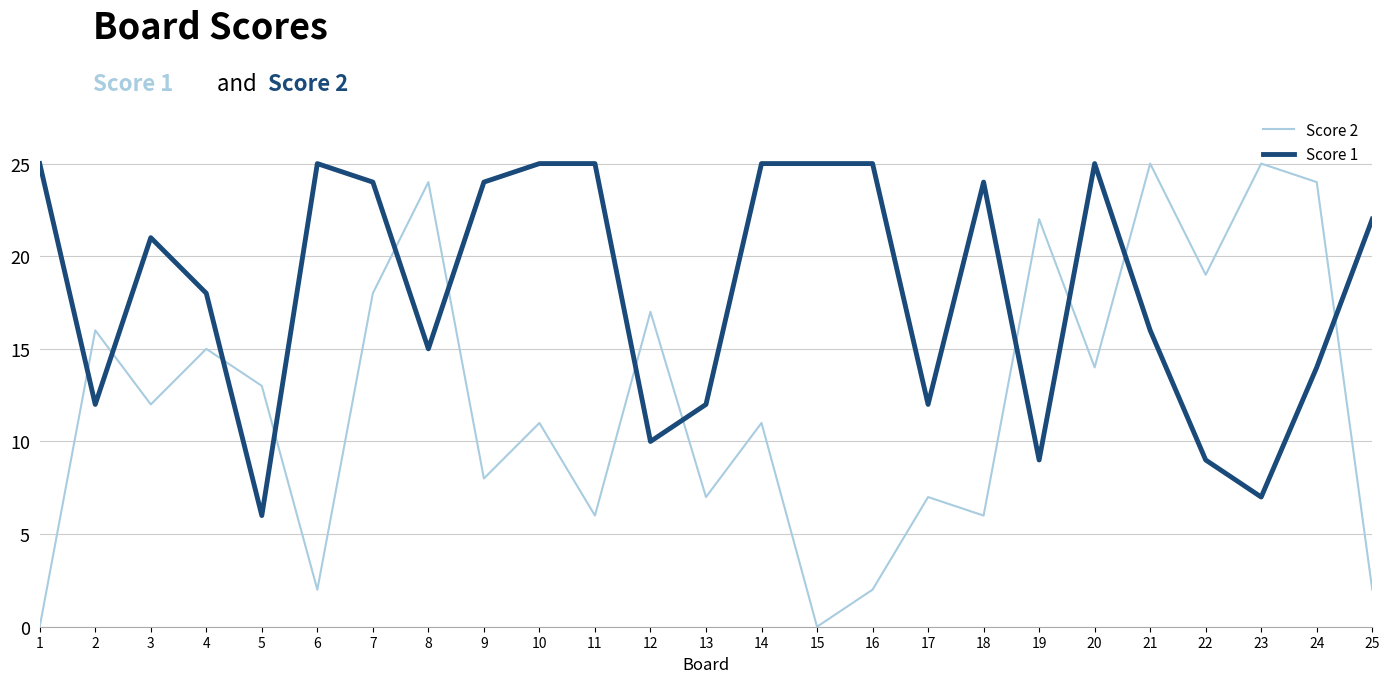

What is the spread (max minus min) of values at 16?

23